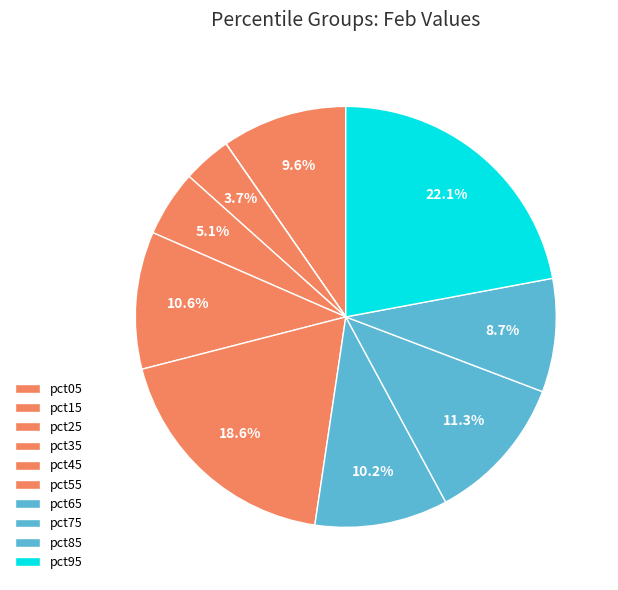

Rank the categories by value from highest to lowest.

pct95, pct55, pct75, pct45, pct65, pct05, pct85, pct35, pct25, pct15